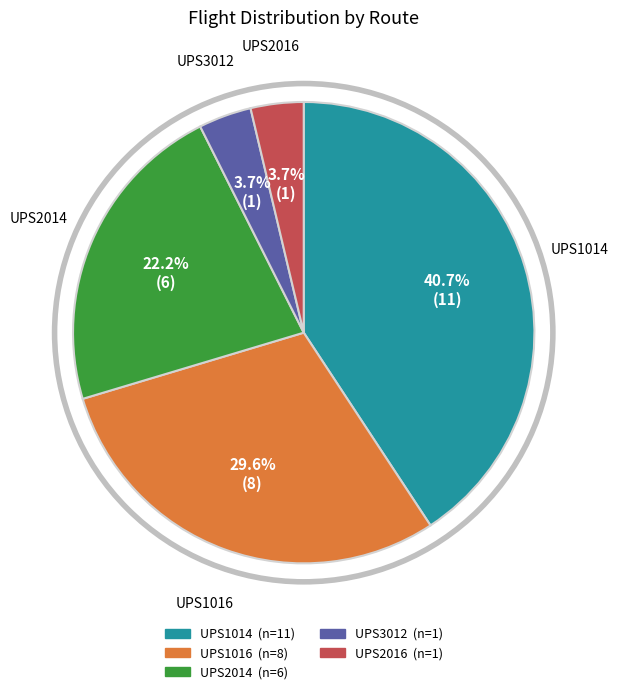

What percentage do UPS3012 and UPS2016 together represent?

7.4%